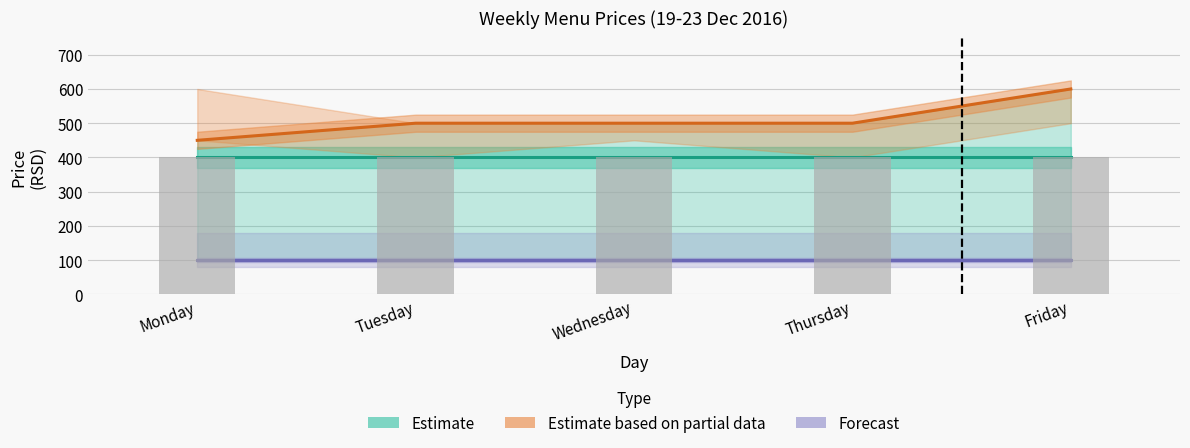

Does the chart contain any negative values?

No